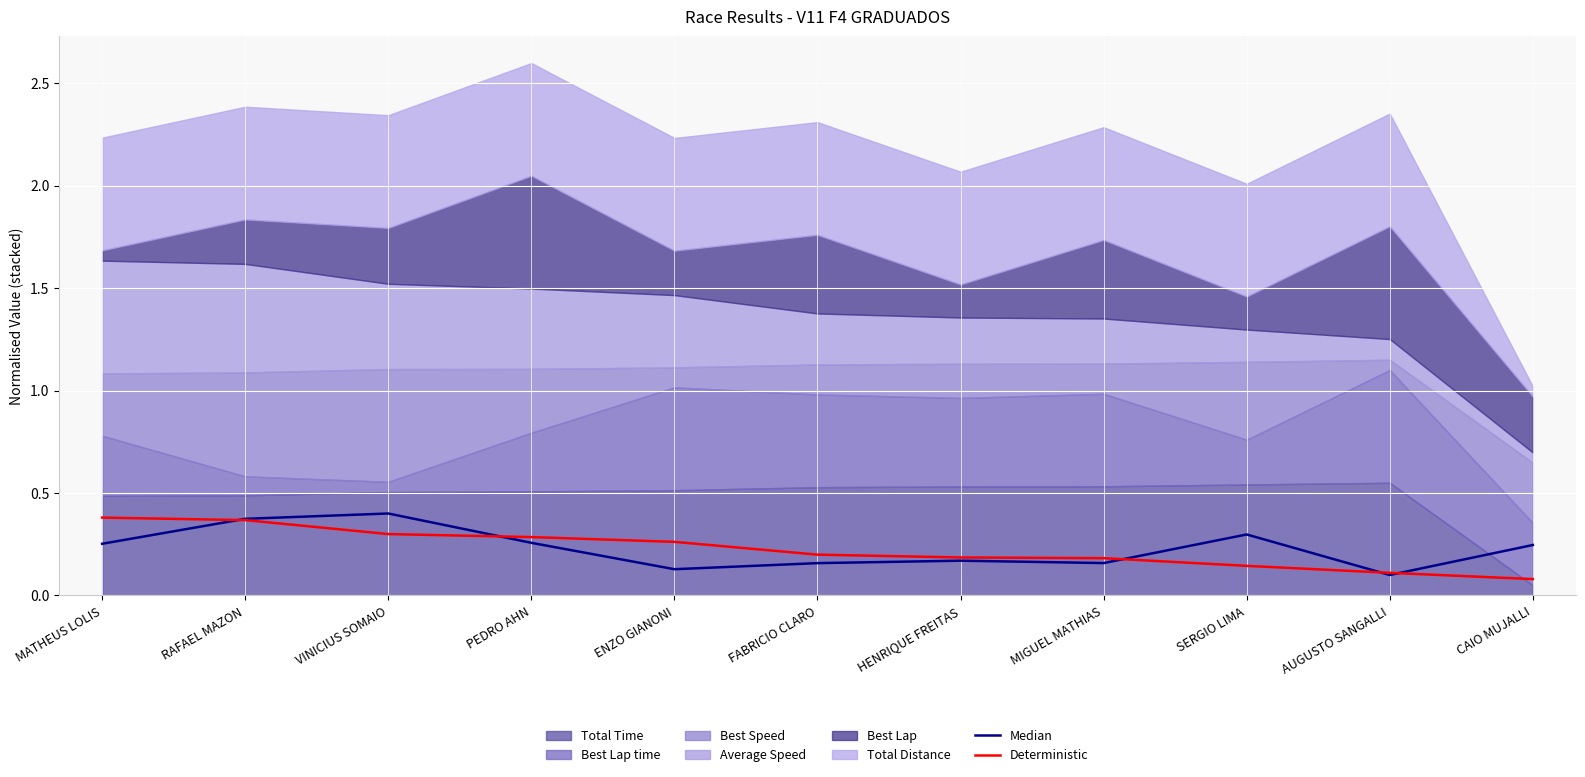

Reading right to left, transcribe all the data shown in this chart.

Median: CAIO MUJALLI=0.2	AUGUSTO SANGALLI=0.1	SERGIO LIMA=0.3	MIGUEL MATHIAS=0.2	HENRIQUE FREITAS=0.2	FABRICIO CLARO=0.2	ENZO GIANONI=0.1	PEDRO AHN=0.3	VINICIUS SOMAIO=0.4	RAFAEL MAZON=0.4	MATHEUS LOLIS=0.3
Deterministic: CAIO MUJALLI=0.1	AUGUSTO SANGALLI=0.1	SERGIO LIMA=0.1	MIGUEL MATHIAS=0.2	HENRIQUE FREITAS=0.2	FABRICIO CLARO=0.2	ENZO GIANONI=0.3	PEDRO AHN=0.3	VINICIUS SOMAIO=0.3	RAFAEL MAZON=0.4	MATHEUS LOLIS=0.4